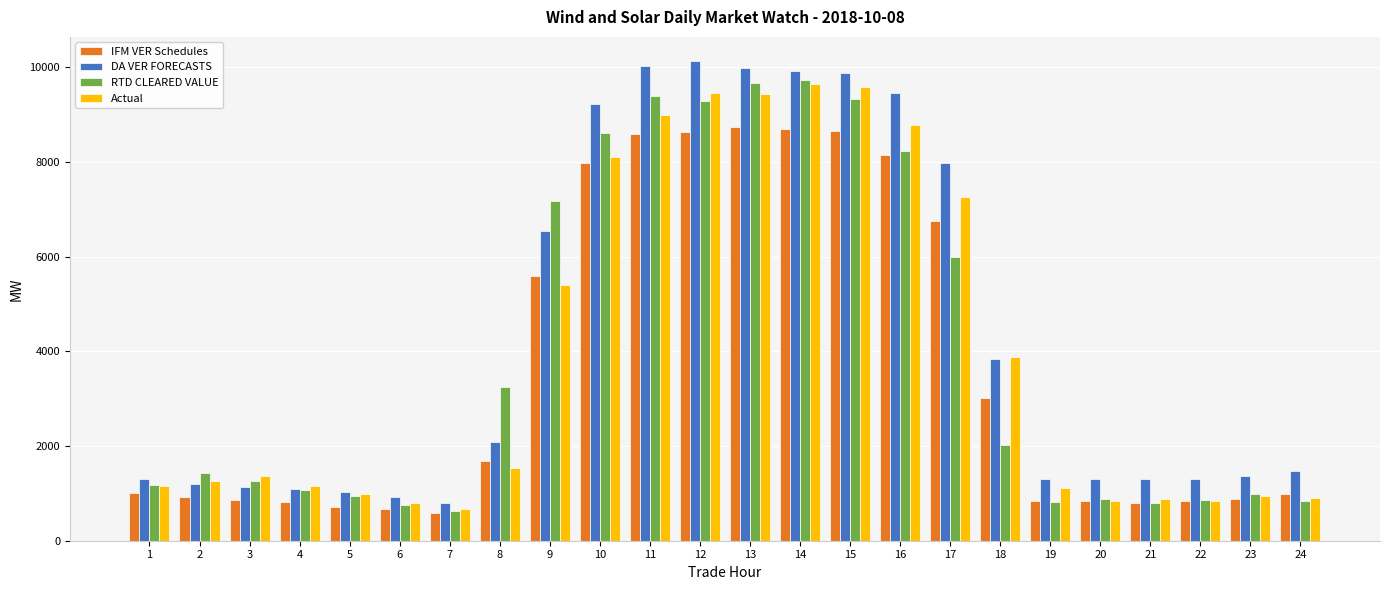

Which series has the largest range (max minus min)?

DA VER FORECASTS